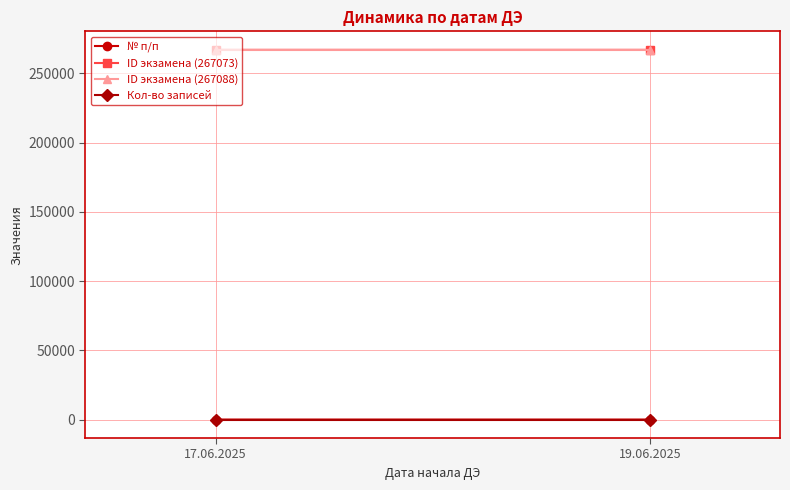

Reading left to right, what are all the values shown in this chart?

№ п/п: 6	8
ID экзамена (267073): 267073	267081
ID экзамена (267088): 267088	267088
Кол-во записей: 4	4